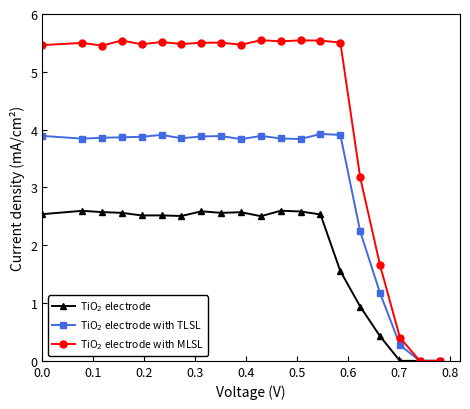

At how many categories does at least one series exceed 2?

16